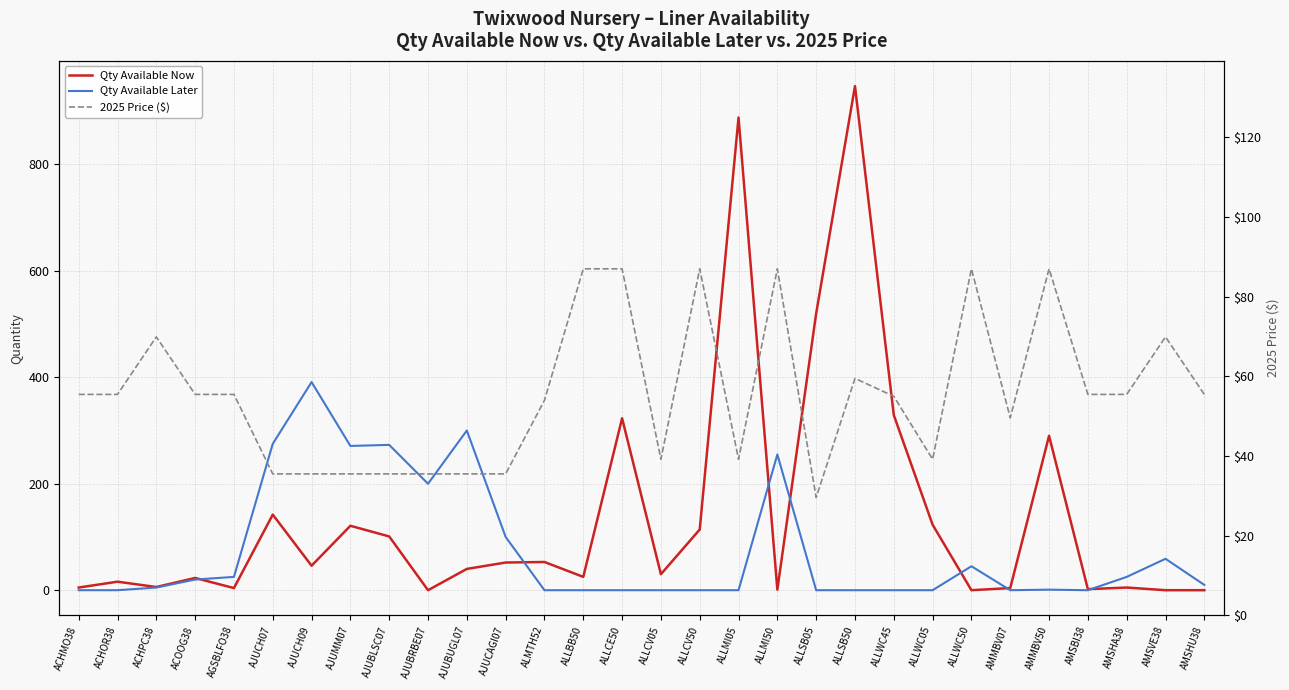

How many positive values does the Qty Available Later series have?

16